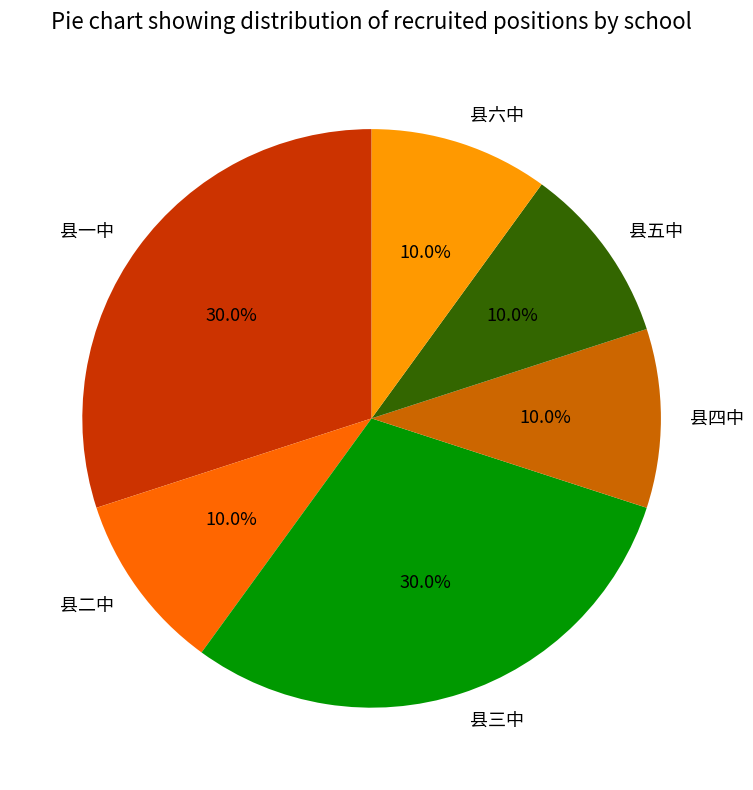

To the nearest percent, what is the difference between the 县一中 and 县二中 slice percentages?

20%